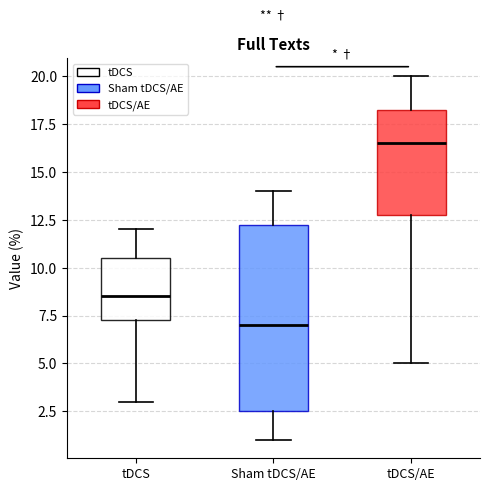

Reading left to right, transcribe this box plot: for each box, give where its median line is, the range the box spans, and where its two whiskers end, as read against the y-axis. The values are not printed on the chart, so give them approximately, as read against the axis.

tDCS: median 8.5, box 7.5 to 10.5, whiskers 3.0 to 12.0
Sham tDCS/AE: median 7.0, box 2.5 to 12.5, whiskers 1.0 to 14.0
tDCS/AE: median 16.5, box 13.0 to 18.5, whiskers 5.0 to 20.0